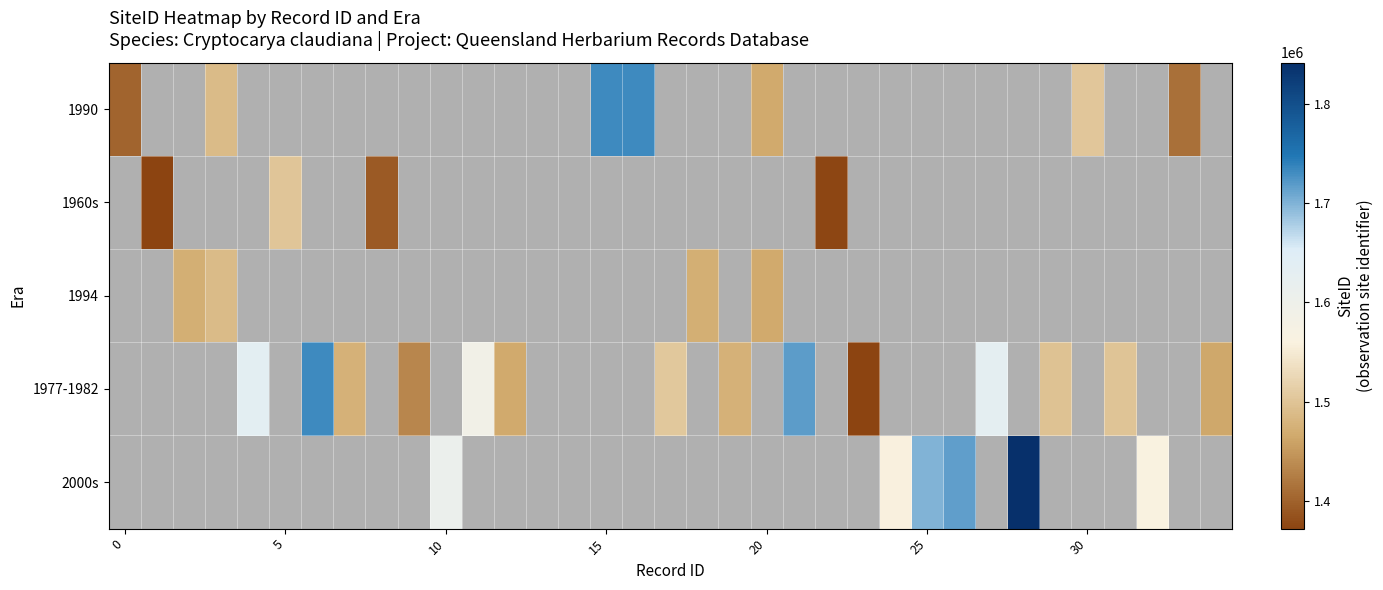

How many values in the 1977-1982 series are below 1497644?

6